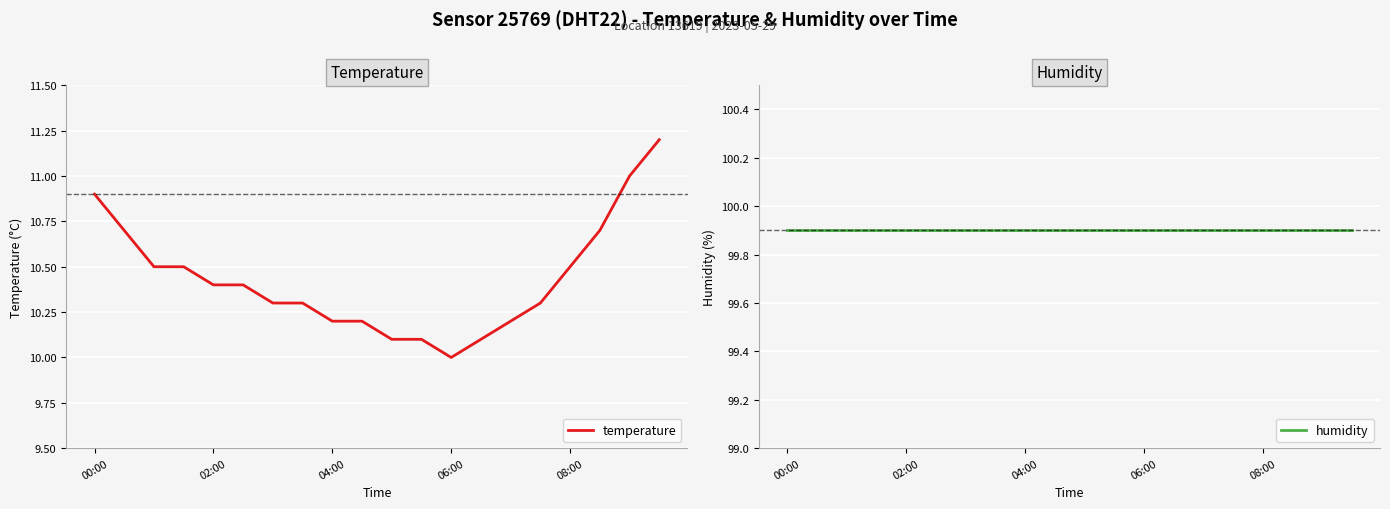

Which category has the highest value across all series?

00:00